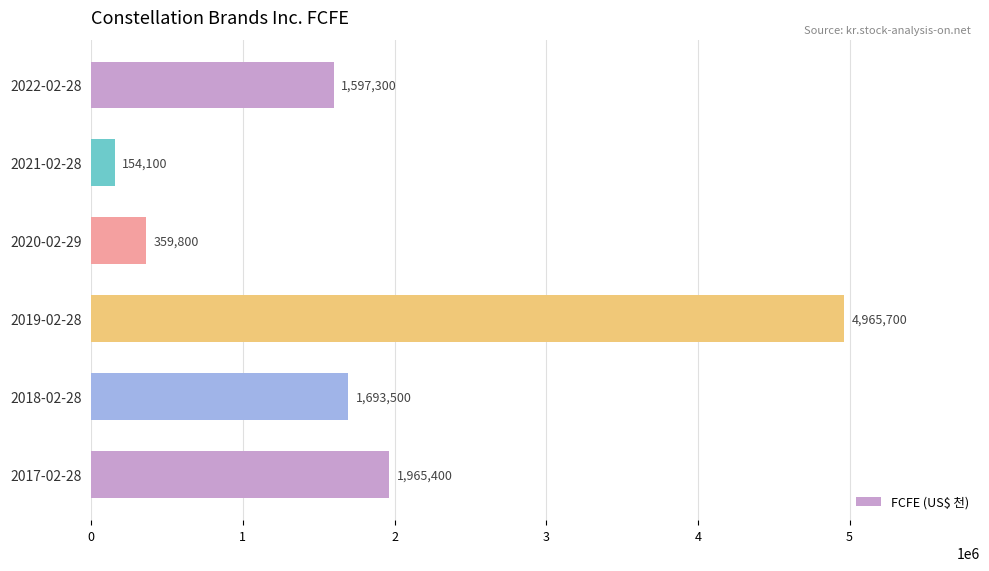

Where is the data nearest to the value 2559900?

2017-02-28